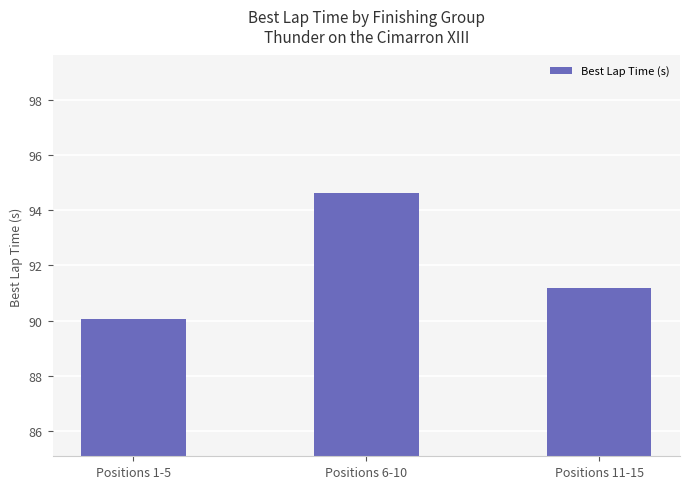

Which has a higher value, Positions 1-5 or Positions 6-10?

Positions 6-10